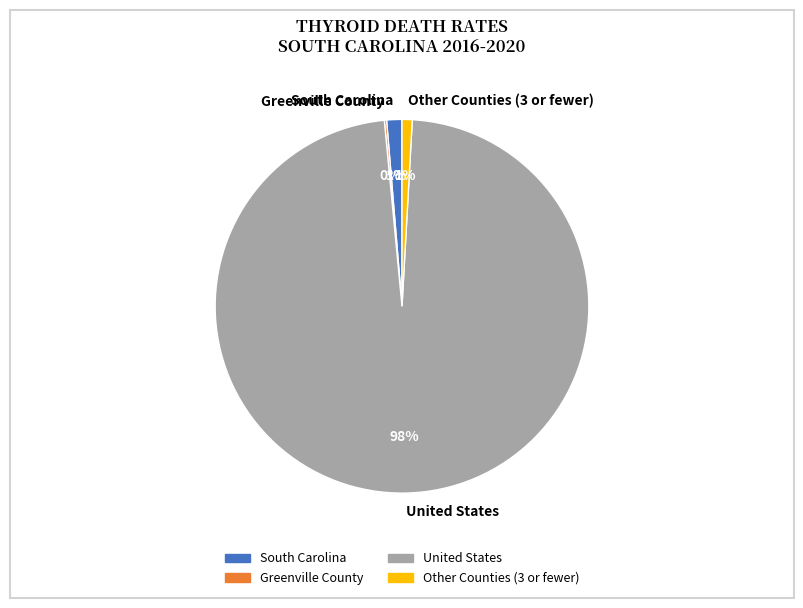

The Other Counties (3 or fewer) slice represents 8% of the pie. True or false?

False